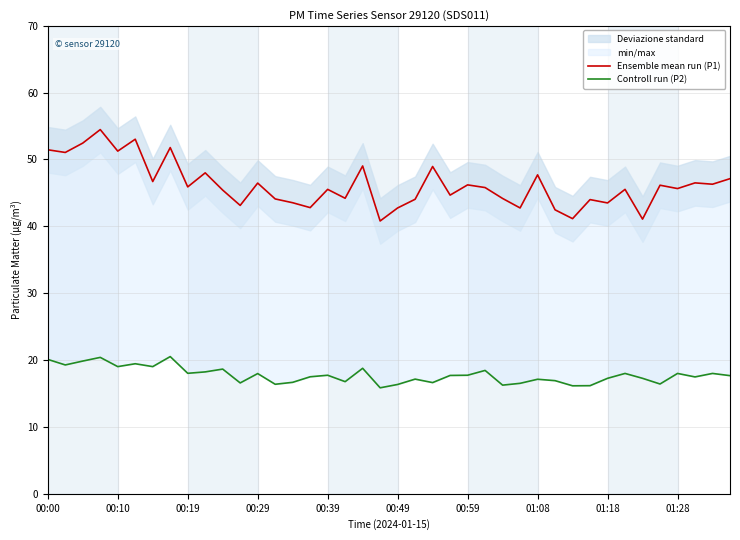

Where does the Ensemble mean run (P1) series first go above 45?

00:00